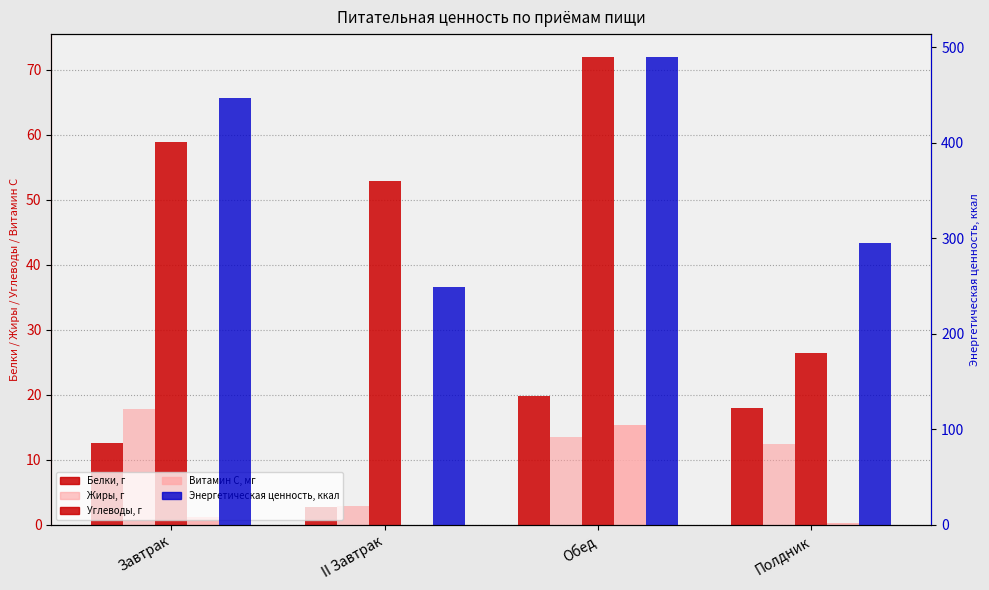

Which series has the widest spread of values?

Энергетическая ценность, ккал